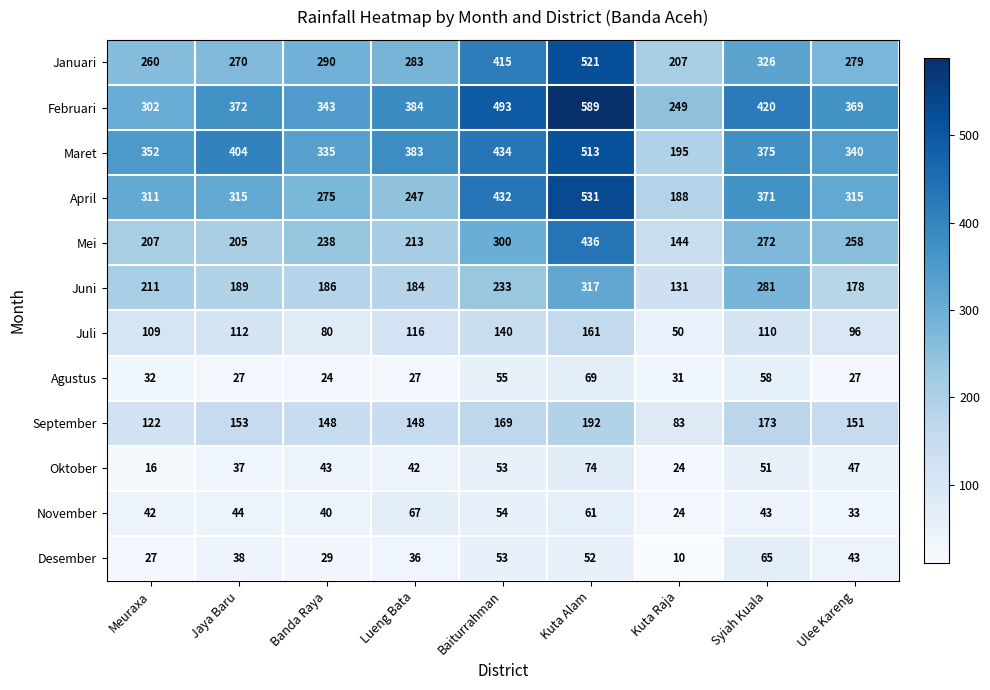

The value of Oktober at Jaya Baru is 17. True or false?

False